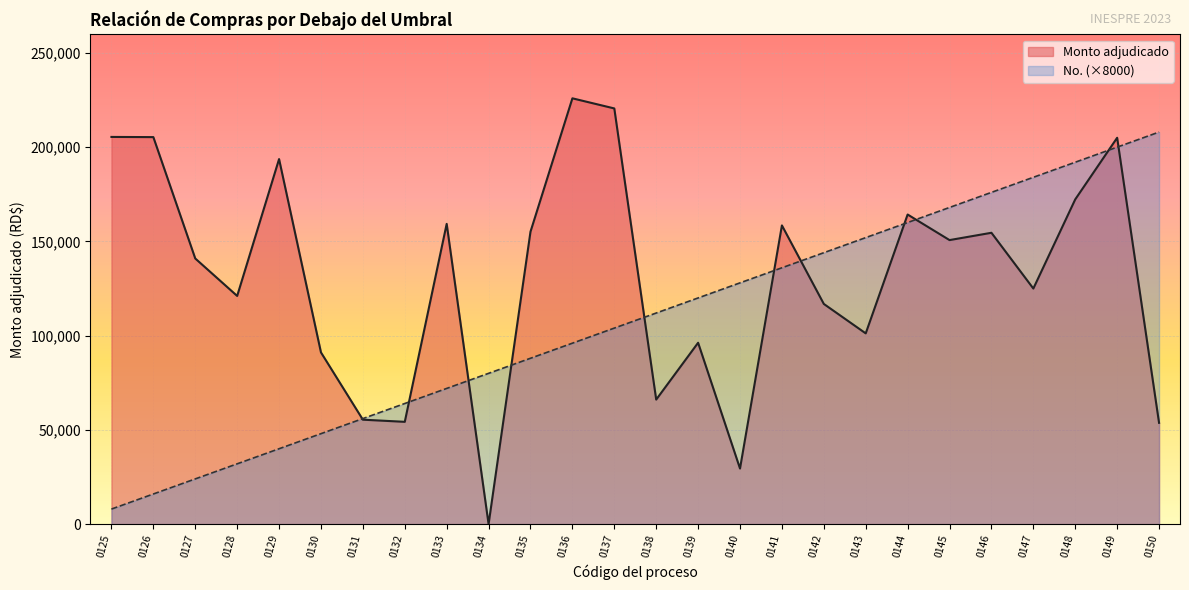

What is the total value across all series at 0137?

324530.0